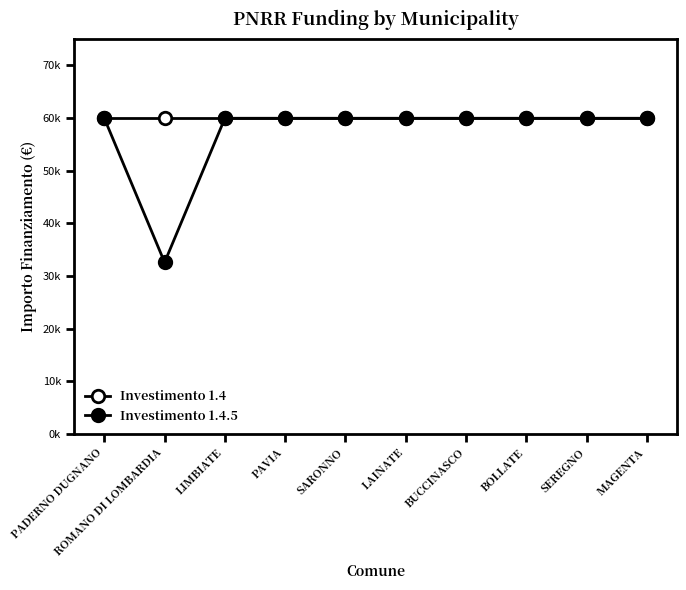

At which category does the chart reach its peak across all series?

PADERNO DUGNANO